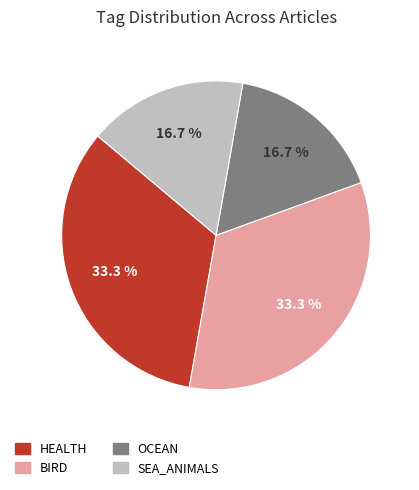

Is there a majority slice in this chart?

No